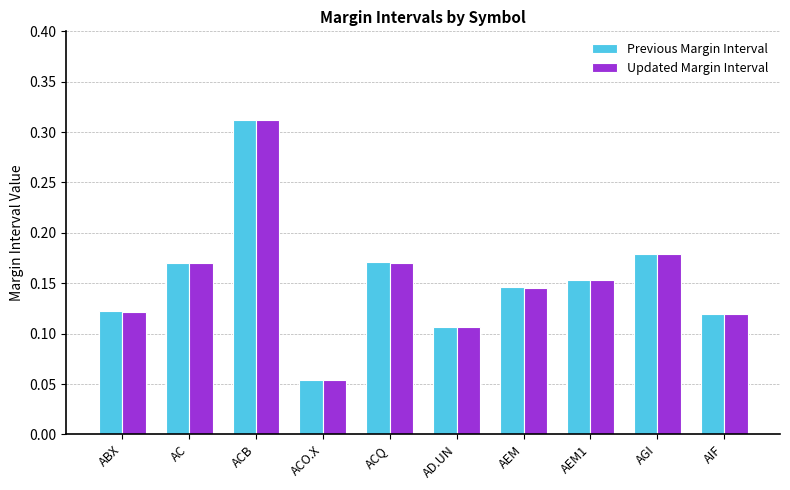

Between AEM and AGI, which series saw the biggest shift?

Previous Margin Interval